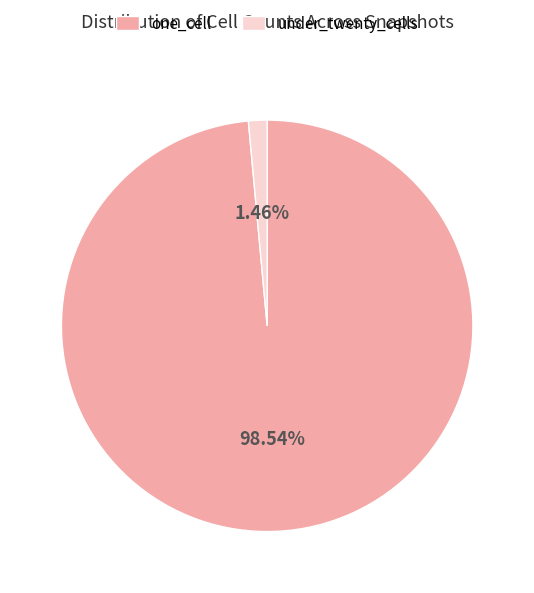

Rank the categories by value from lowest to highest.

under_twenty_cells, one_cell